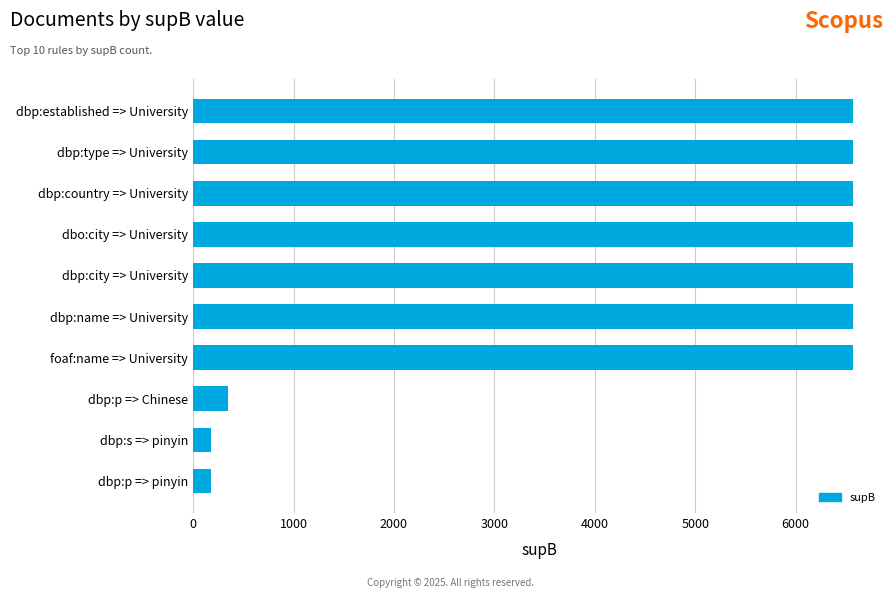

Approximately how many times larger is the value at dbo:city => University compared to dbp:country => University?

1.0